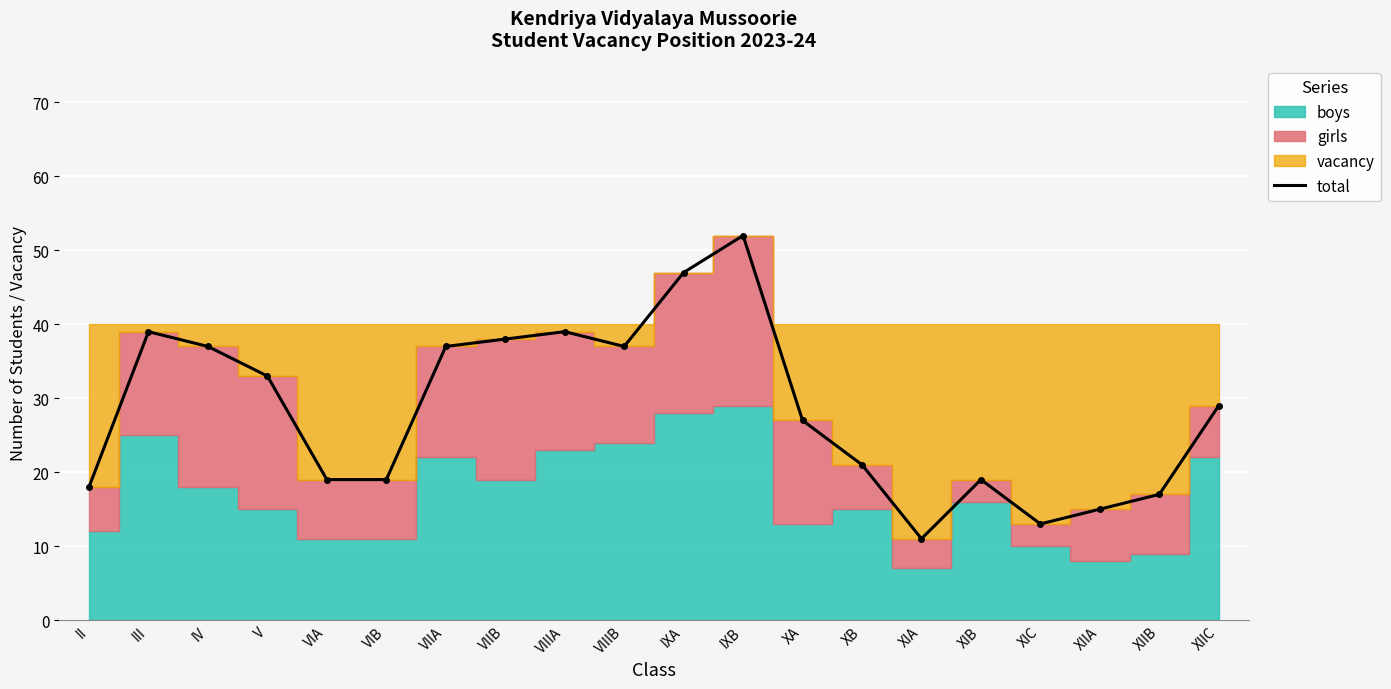

True or false: the data shows 9 at VIIB.

False